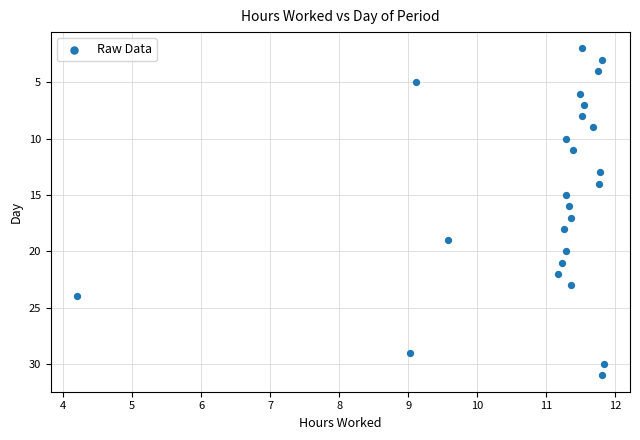

What is the range of Y values (max minus min)?

29